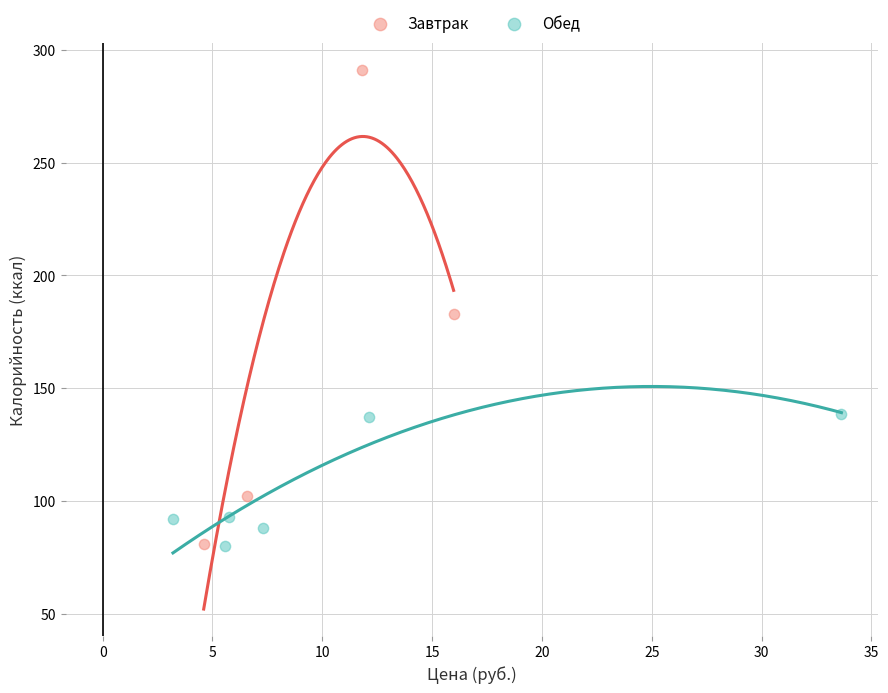

Which series has the largest Y range (max minus min)?

Завтрак